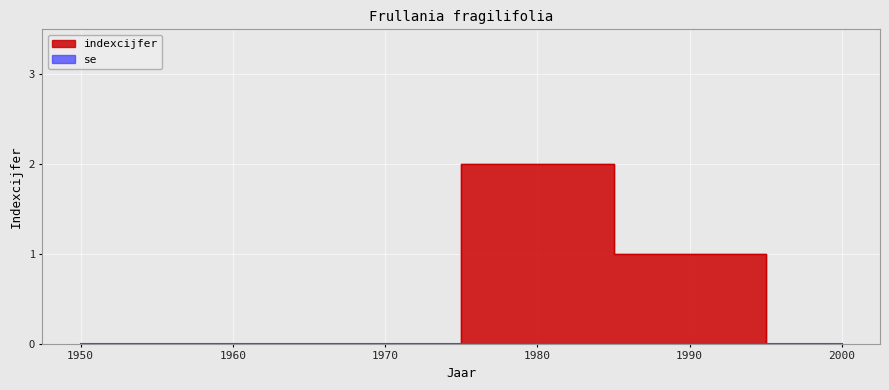

The chart shows a value of 2 at 1990. True or false?

False